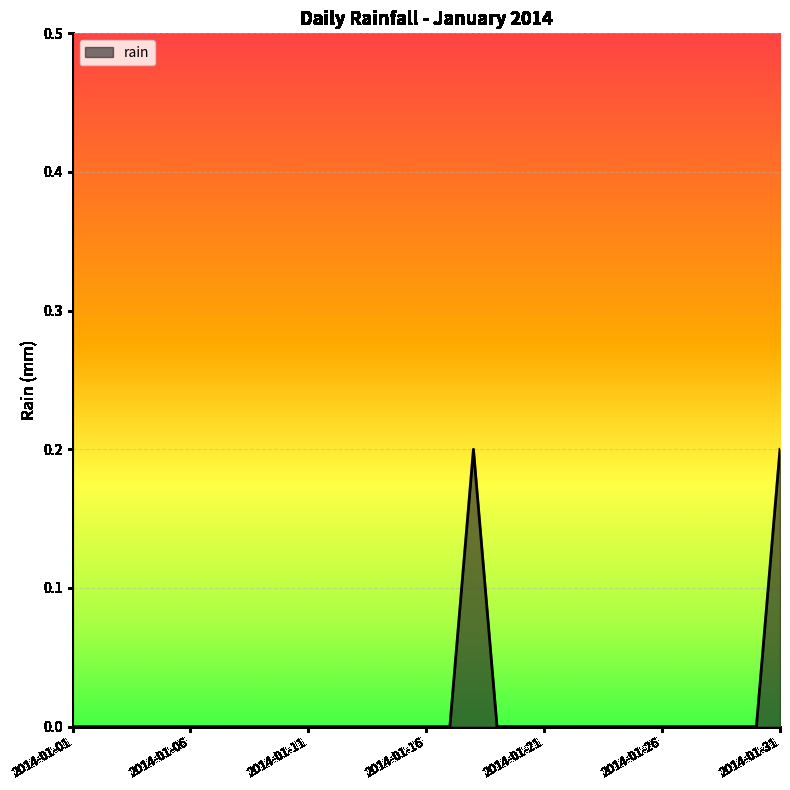

At which category does the chart reach its peak across all series?

2014-01-18